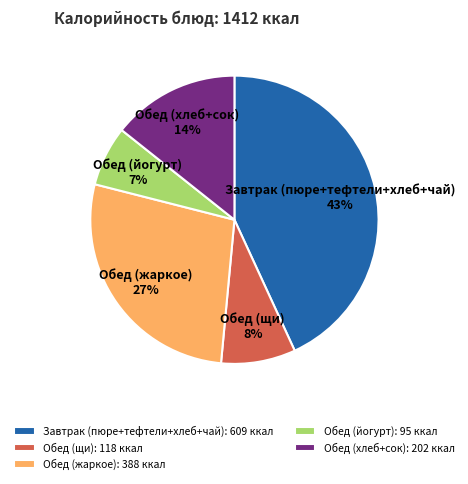

To the nearest percent, what is the difference between the Завтрак (пюре+тефтели+хлеб+чай) and Обед (хлеб+сок) slice percentages?

29%